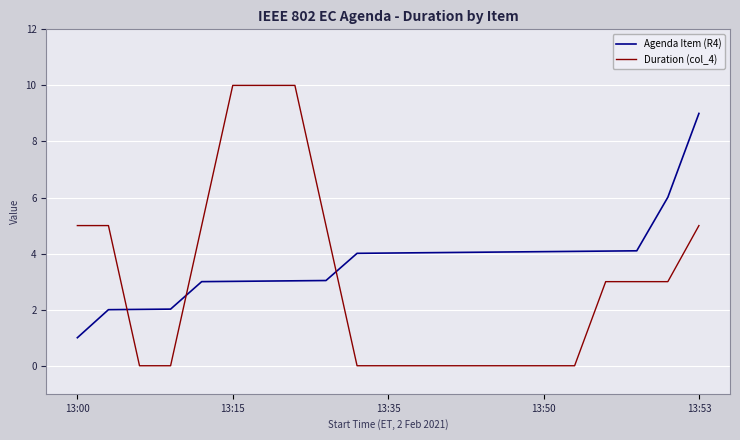

Which series has the largest total across all categories?

Agenda Item (R4)